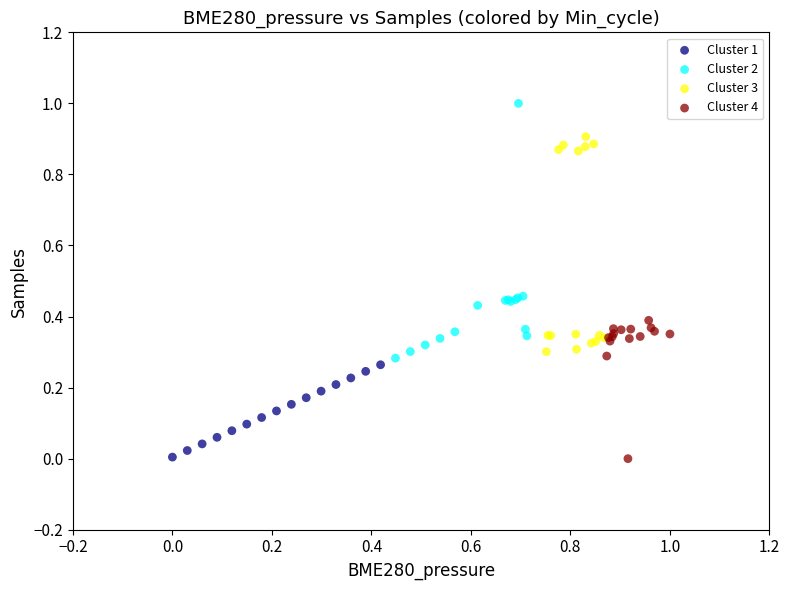

Which series has the widest spread of Y values?

Cluster 2